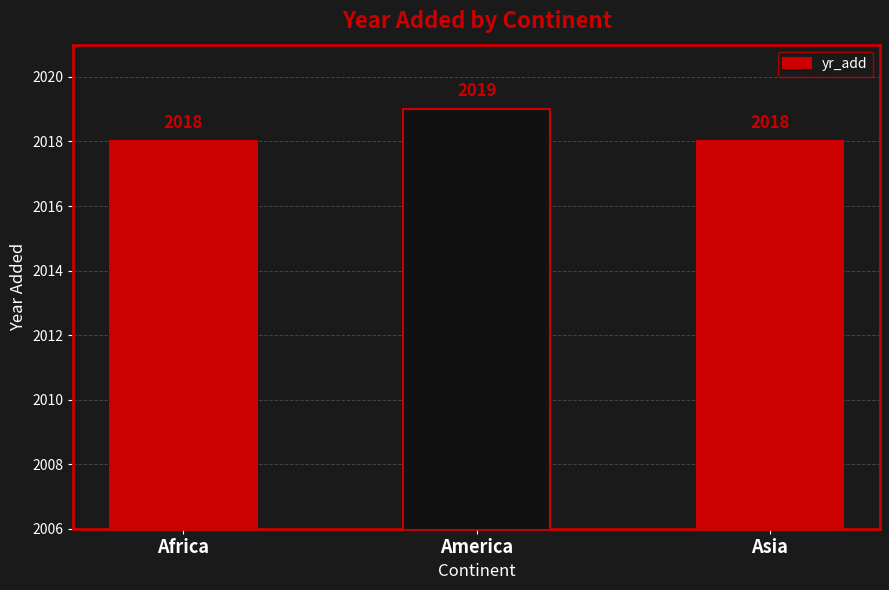

Count the values in the range 2018 to 2019.

3